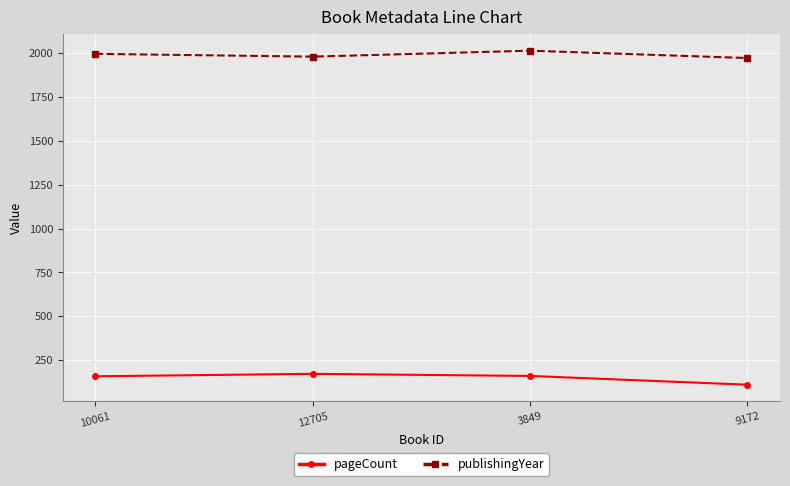

What is the difference between the second highest and second lowest values in the publishingYear series?

16